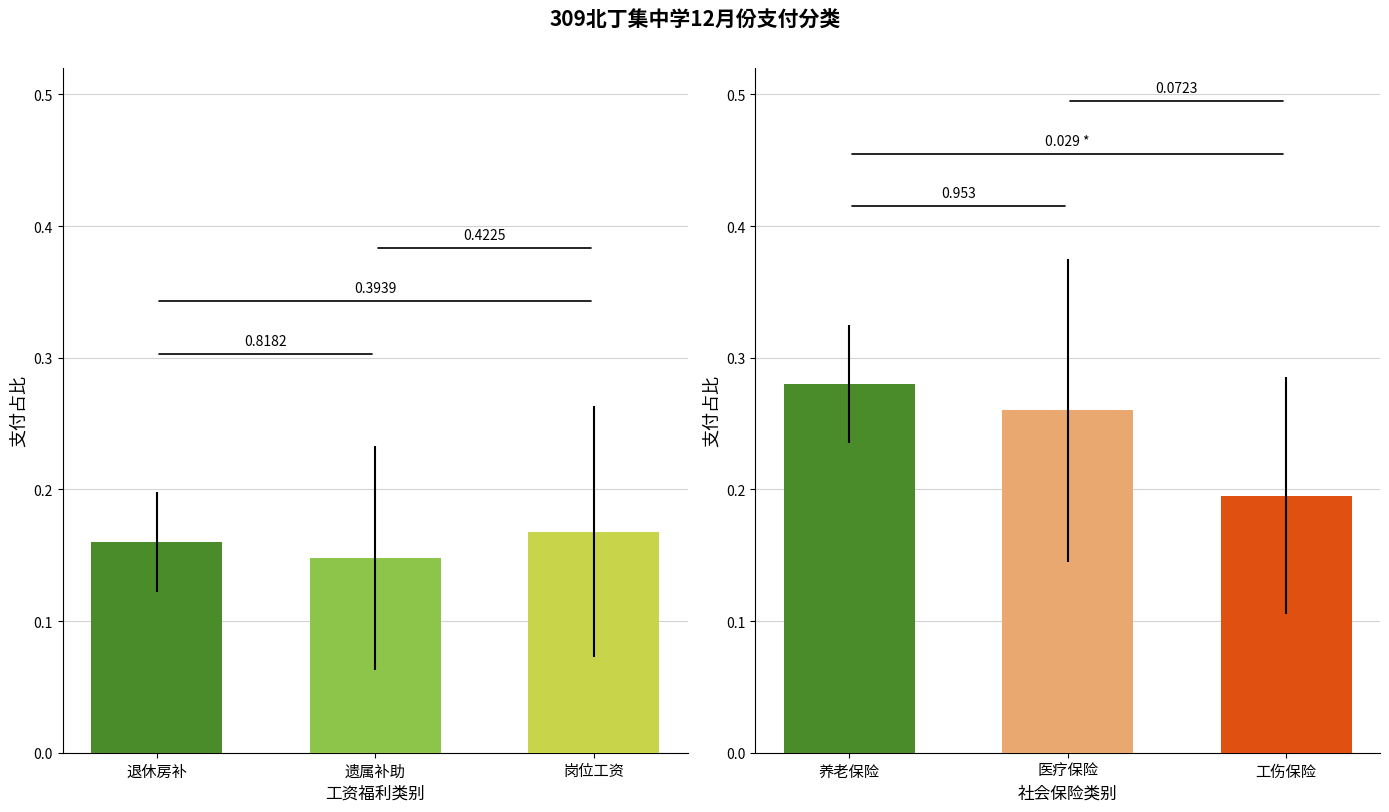

The value at 遗属补助 is 0.2. True or false?

False